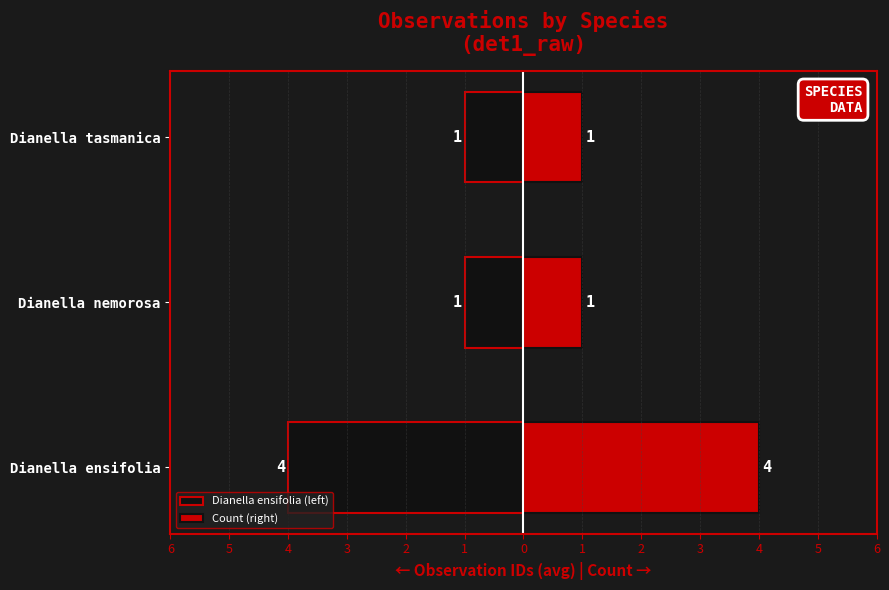

What is the difference between the highest and lowest values at Dianella tasmanica?

2